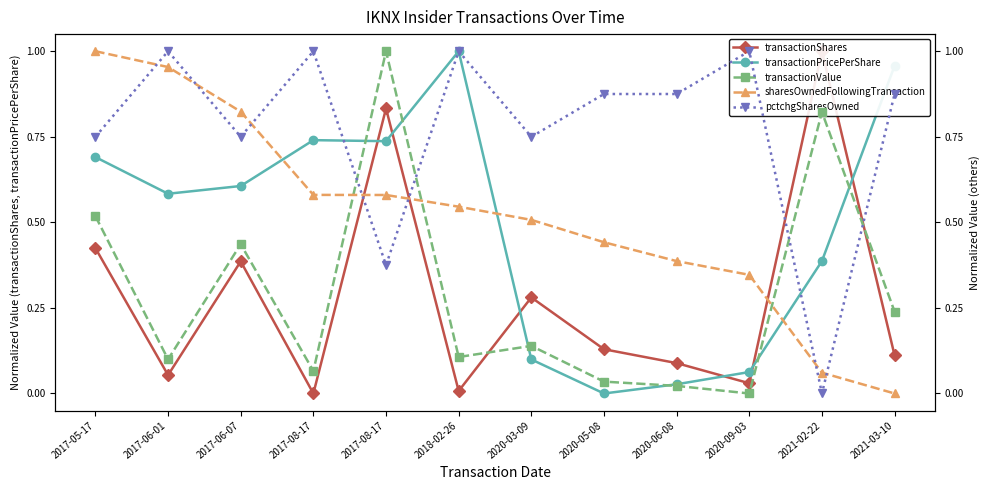

Reading right to left, extract all data points from this chart.

transactionShares: 2021-03-10=0.1	2021-02-22=1.0	2020-09-03=0.0	2020-06-08=0.1	2020-05-08=0.1	2020-03-09=0.3	2018-02-26=0.0	2017-08-17=0.8	2017-08-17=0.0	2017-06-07=0.4	2017-06-01=0.1	2017-05-17=0.4
transactionPricePerShare: 2021-03-10=1.0	2021-02-22=0.4	2020-09-03=0.1	2020-06-08=0.0	2020-05-08=0.0	2020-03-09=0.1	2018-02-26=1.0	2017-08-17=0.7	2017-08-17=0.7	2017-06-07=0.6	2017-06-01=0.6	2017-05-17=0.7
transactionValue: 2021-03-10=0.2	2021-02-22=0.8	2020-09-03=0.0	2020-06-08=0.0	2020-05-08=0.0	2020-03-09=0.1	2018-02-26=0.1	2017-08-17=1.0	2017-08-17=0.1	2017-06-07=0.4	2017-06-01=0.1	2017-05-17=0.5
sharesOwnedFollowingTransaction: 2021-03-10=0.0	2021-02-22=0.1	2020-09-03=0.3	2020-06-08=0.4	2020-05-08=0.4	2020-03-09=0.5	2018-02-26=0.5	2017-08-17=0.6	2017-08-17=0.6	2017-06-07=0.8	2017-06-01=1.0	2017-05-17=1.0
pctchgSharesOwned: 2021-03-10=0.9	2021-02-22=0.0	2020-09-03=1.0	2020-06-08=0.9	2020-05-08=0.9	2020-03-09=0.7	2018-02-26=1.0	2017-08-17=0.4	2017-08-17=1.0	2017-06-07=0.7	2017-06-01=1.0	2017-05-17=0.7